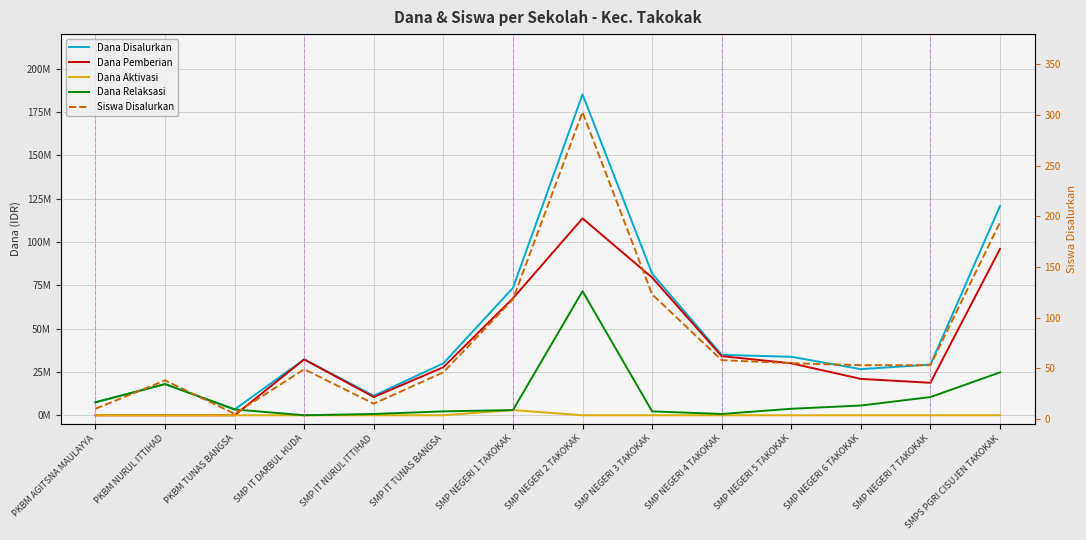

At which category is the sum across all series the highest?

SMP NEGERI 2 TAKOKAK